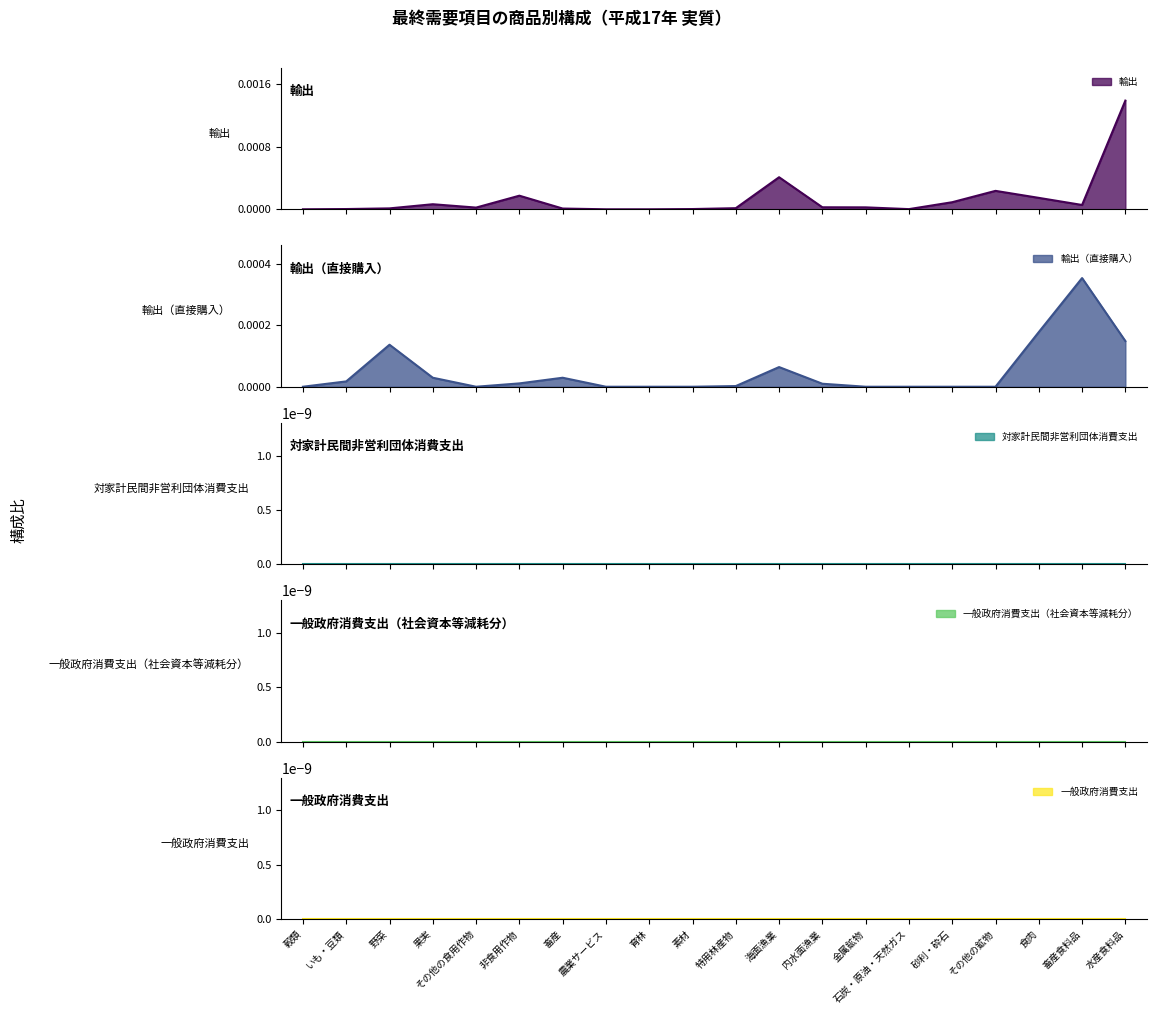

Which series changed the most between 育林 and 素材?

輸出 (line)